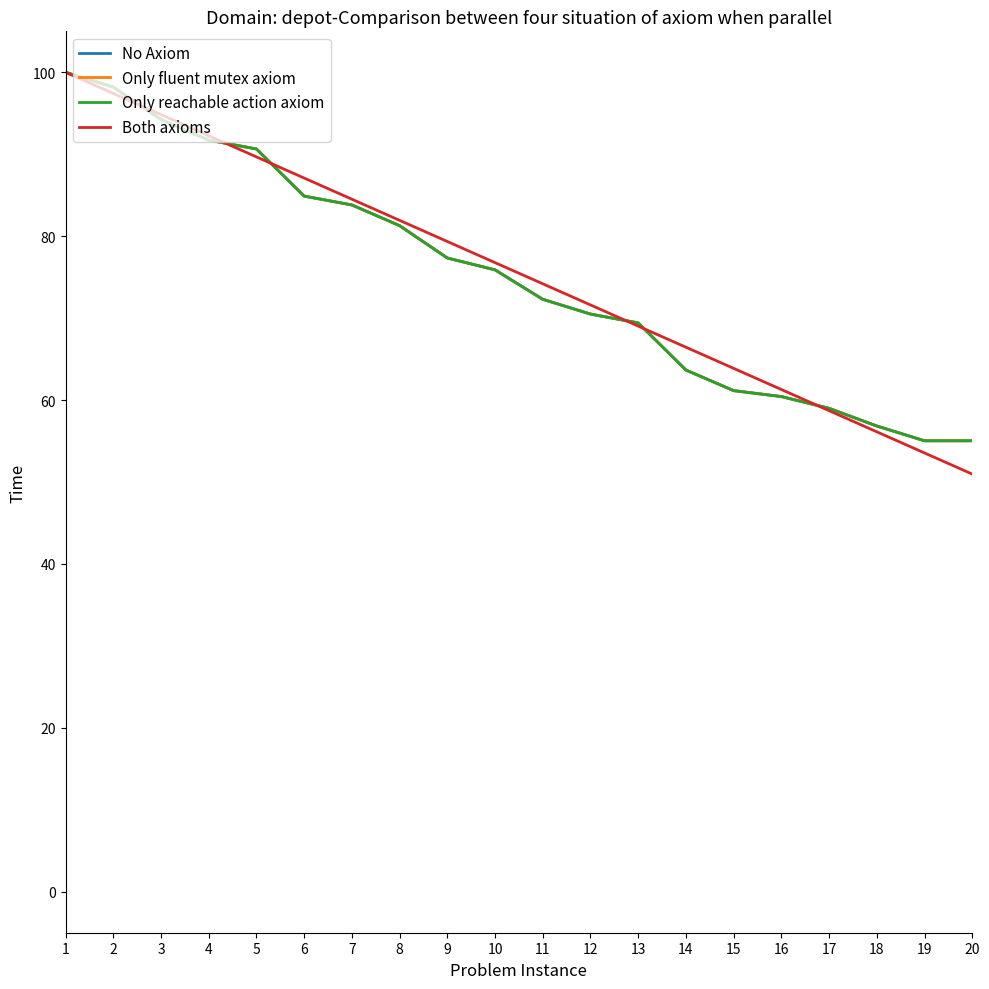

Does the chart display data point markers on the line(s)?

No